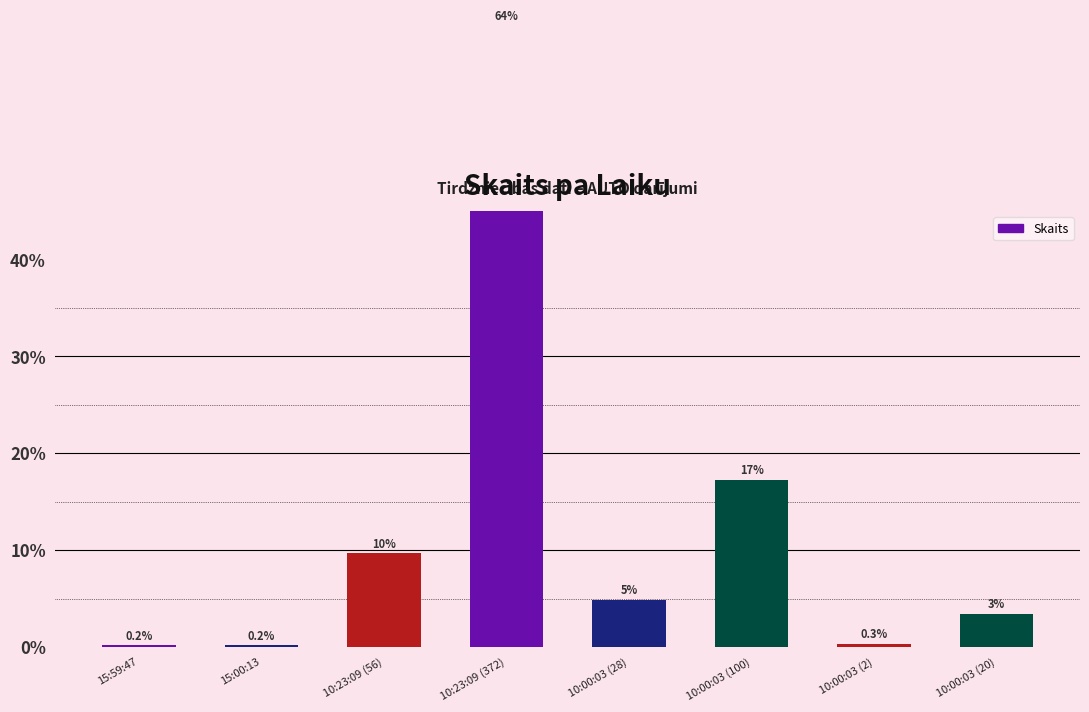

Between 10:23:09 (372) and 10:00:03 (2), which is larger?

10:23:09 (372)